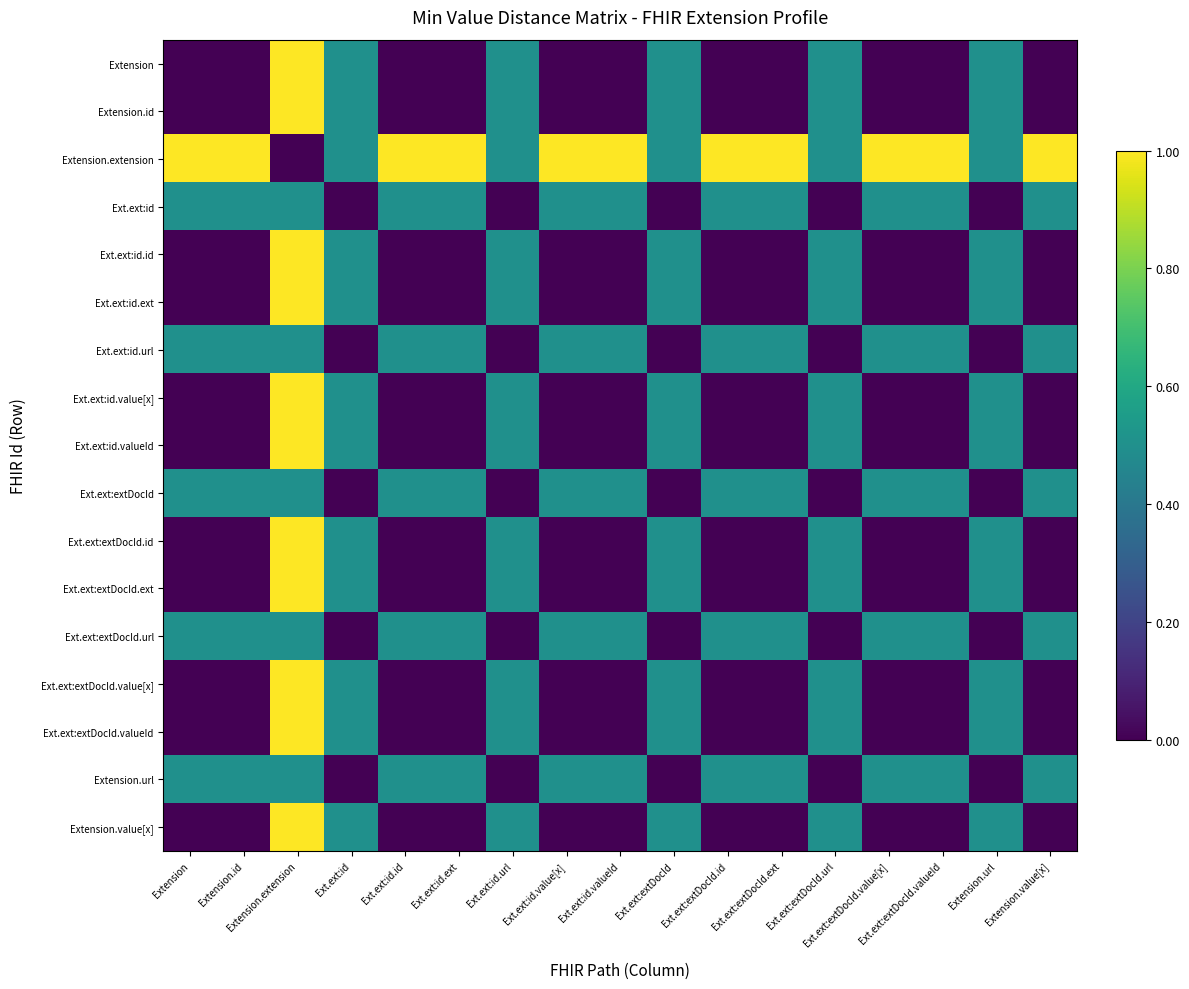

Rank the series by their maximum value, from lowest to highest.

Ext.ext:id, Ext.ext:id.url, Ext.ext:extDocId, Ext.ext:extDocId.url, Extension.url, Extension, Extension.id, Extension.extension, Ext.ext:id.id, Ext.ext:id.ext, Ext.ext:id.value[x], Ext.ext:id.valueId, Ext.ext:extDocId.id, Ext.ext:extDocId.ext, Ext.ext:extDocId.value[x], Ext.ext:extDocId.valueId, Extension.value[x]